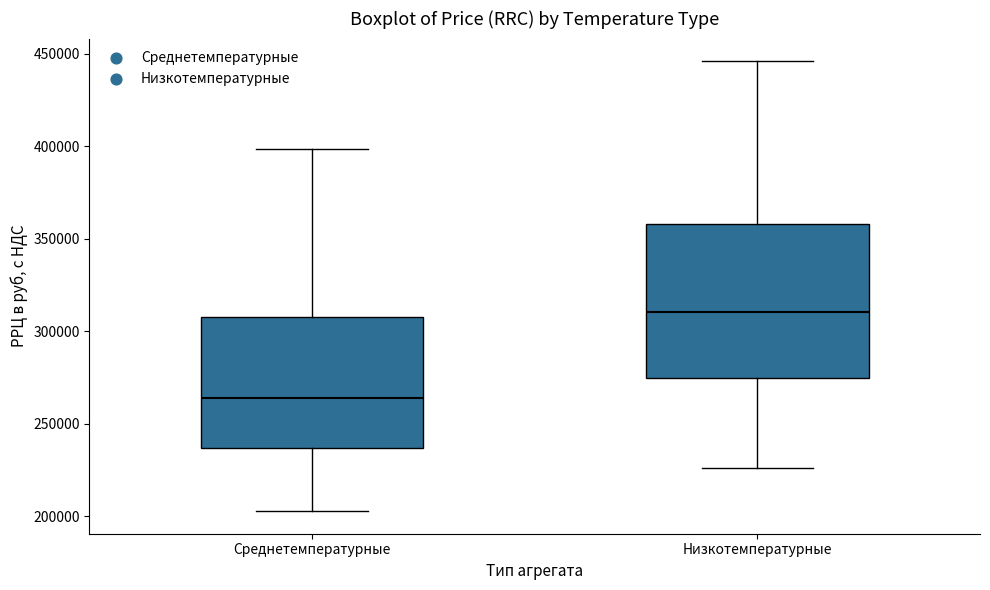

Reading left to right, transcribe this box plot: for each box, give where its median line is, the range the box spans, and where its two whiskers end, as read against the y-axis. The values are not printed on the chart, so give them approximately, as read against the axis.

Среднетемпературные: median 265000, box 235000 to 310000, whiskers 205000 to 400000
Низкотемпературные: median 310000, box 275000 to 360000, whiskers 225000 to 445000